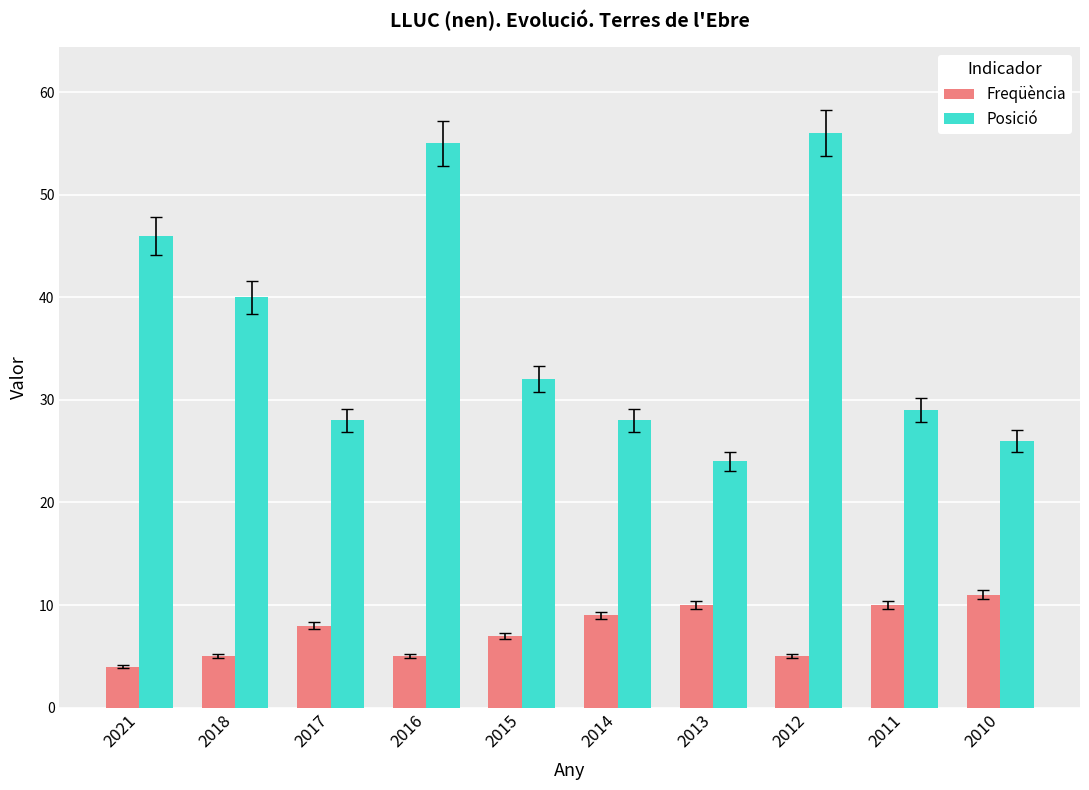

Between 2017 and 2016, which series saw the biggest shift?

Posició